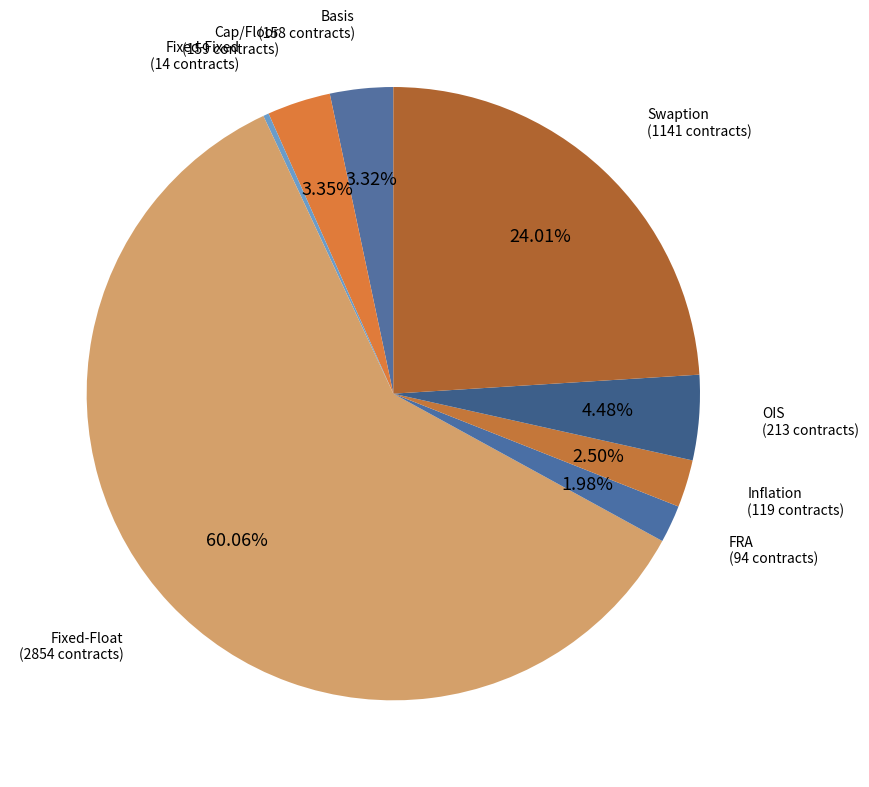

Approximately how many times larger is the value at Fixed-Fixed compared to Cap/Floor?

0.1